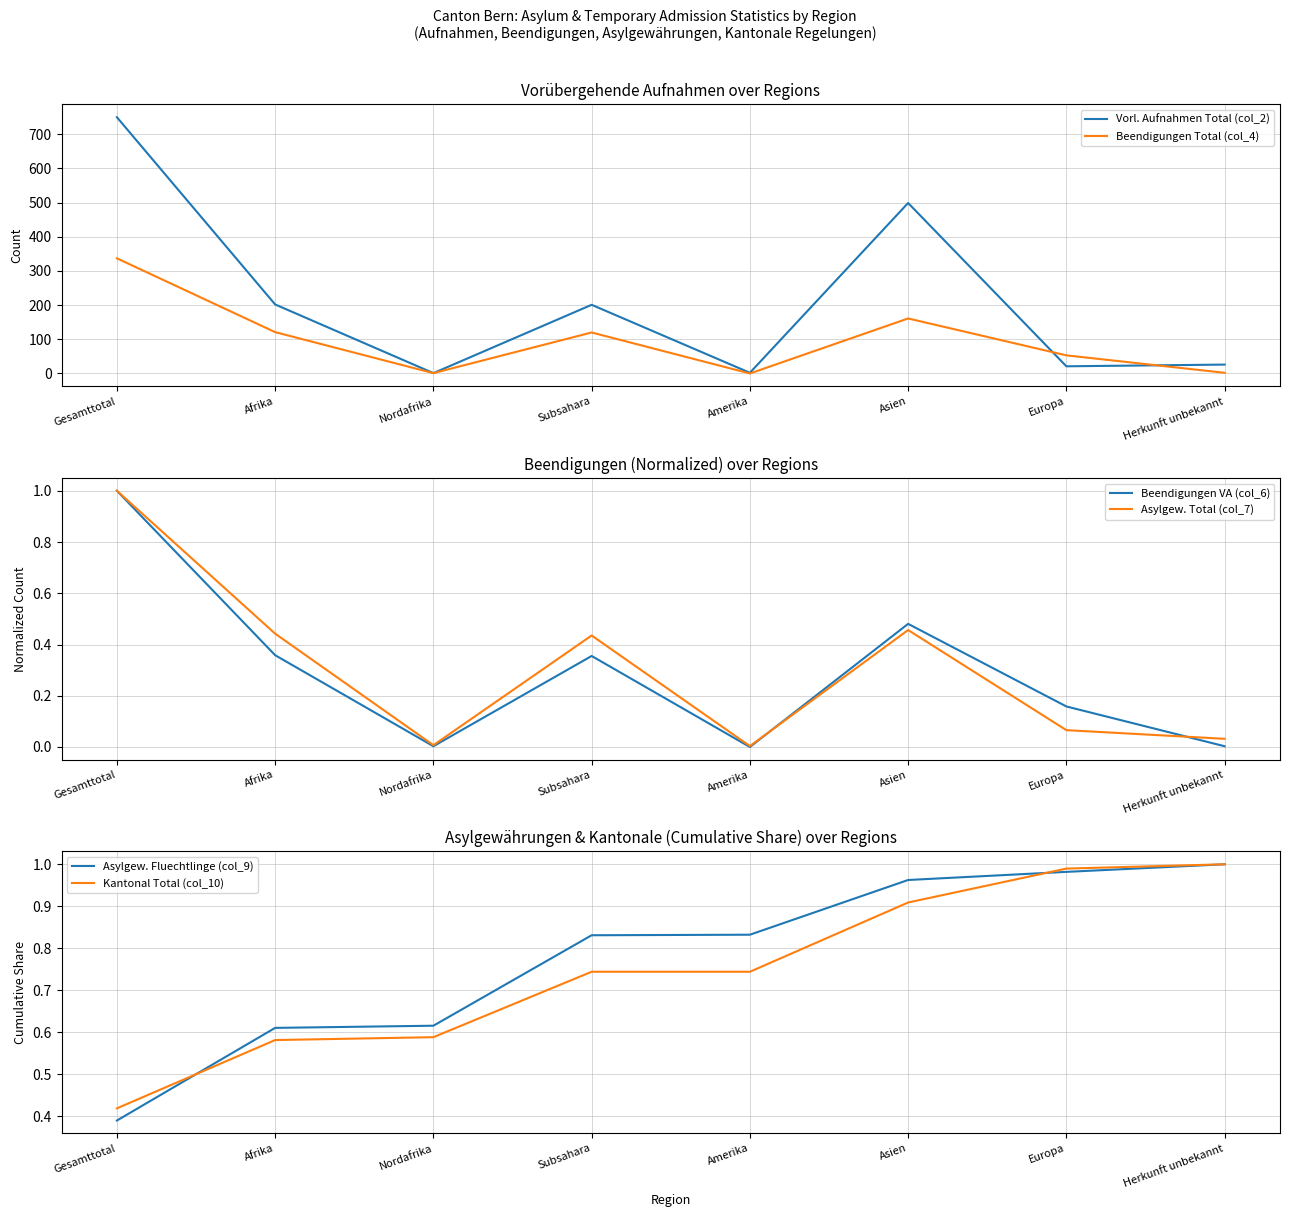

Which has a higher value, Afrika or Nordafrika?

Afrika